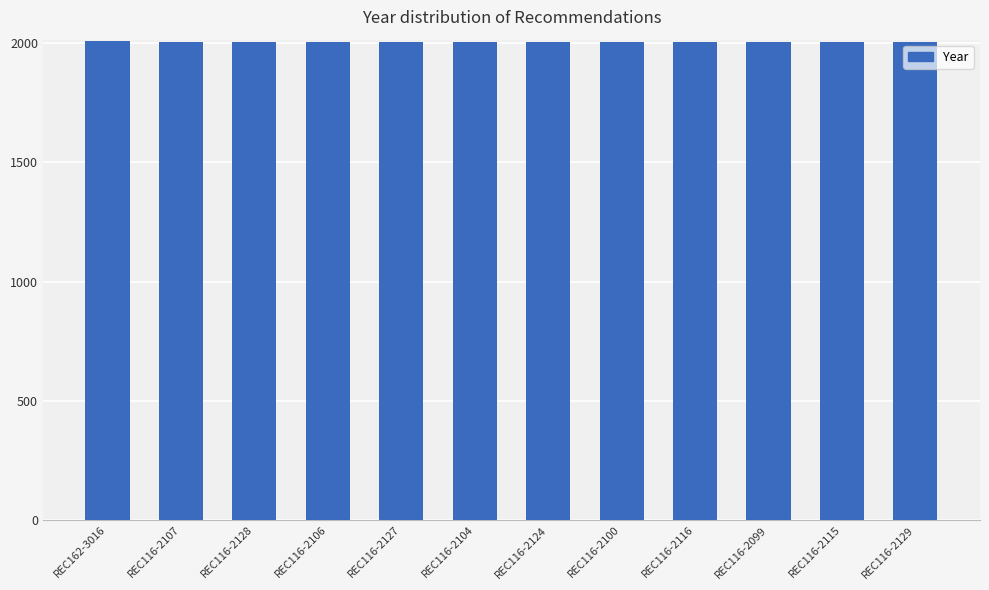

What is the ratio of the value at REC116-2100 to the value at REC116-2128?

1.0